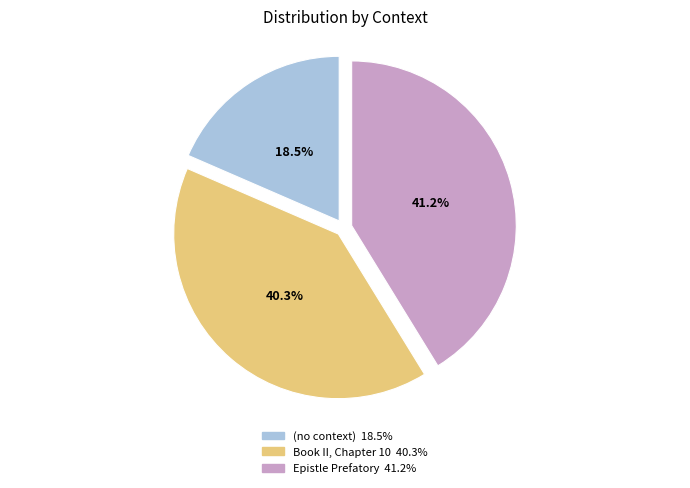

To the nearest percent, what percentage of the pie is Epistle Prefatory?

41%